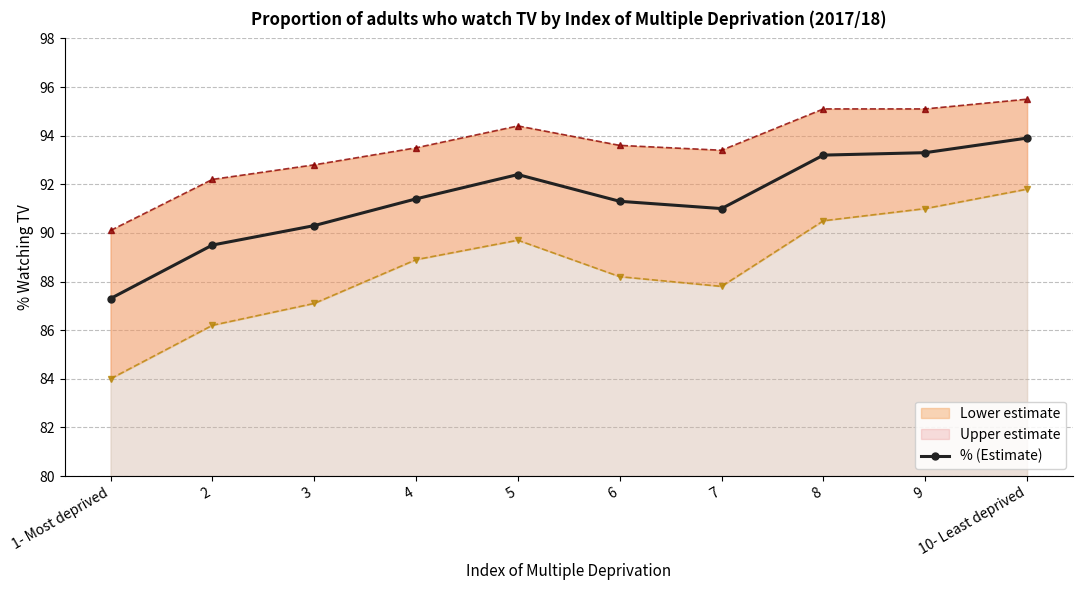

Is it true that the value at 6 is 51.0?

False